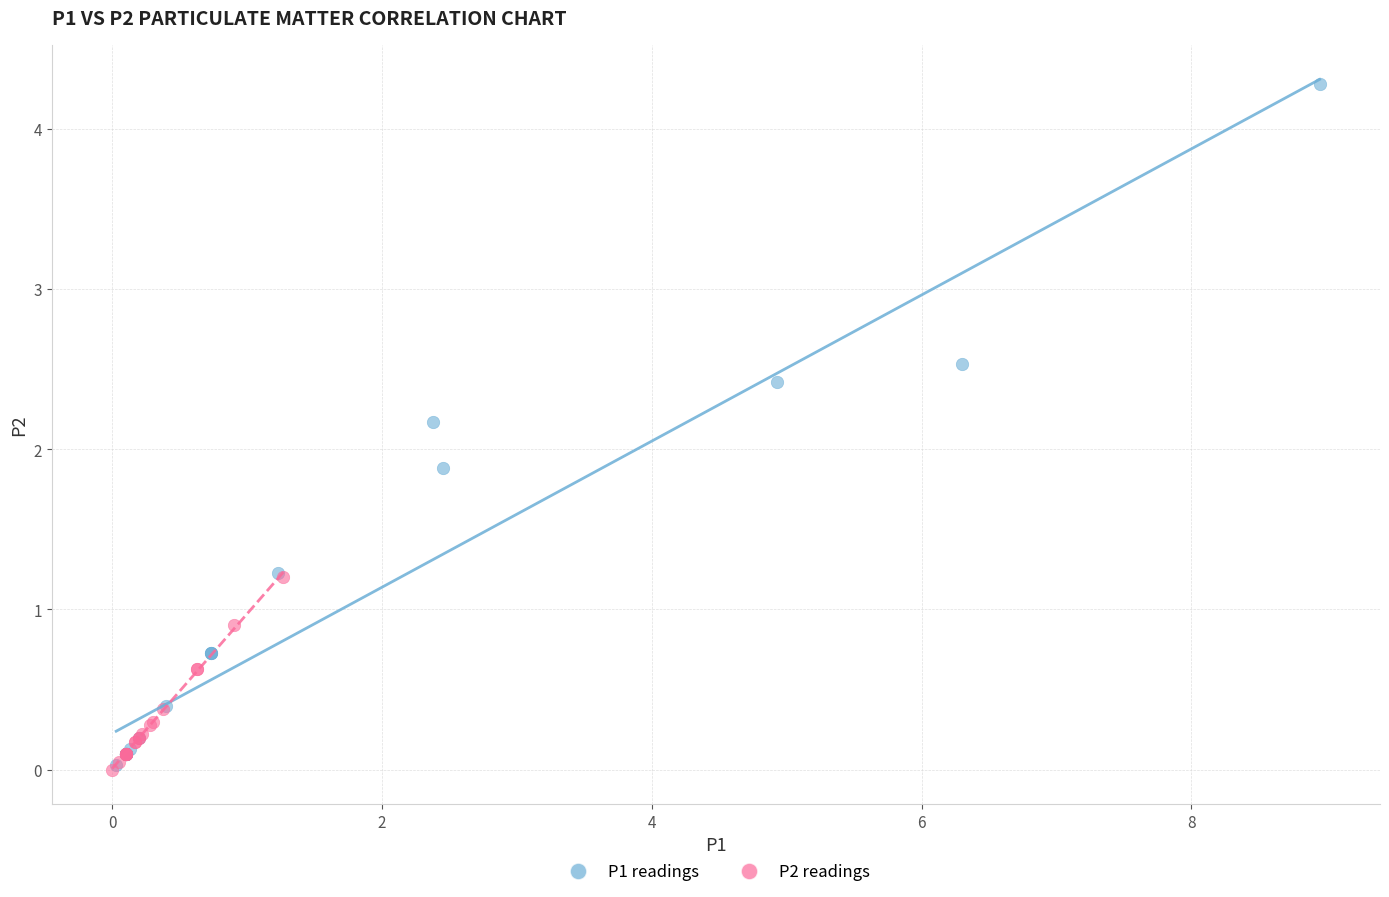

Which series contains the highest Y value?

P1 readings